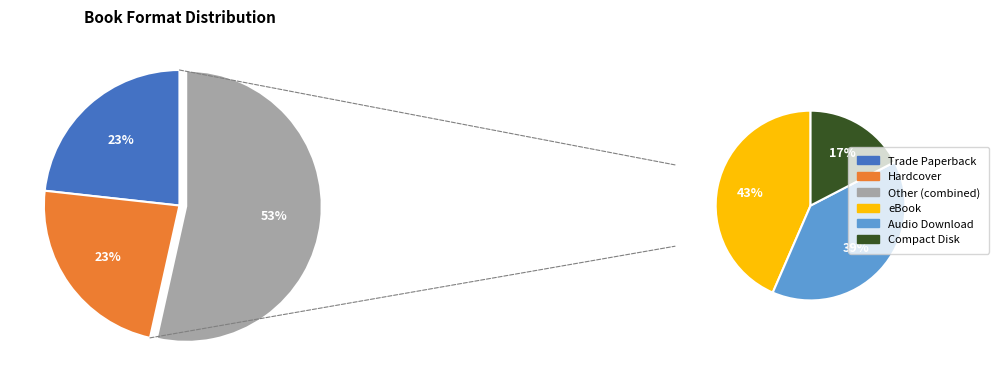

Which slice is the smallest?

Compact Disk